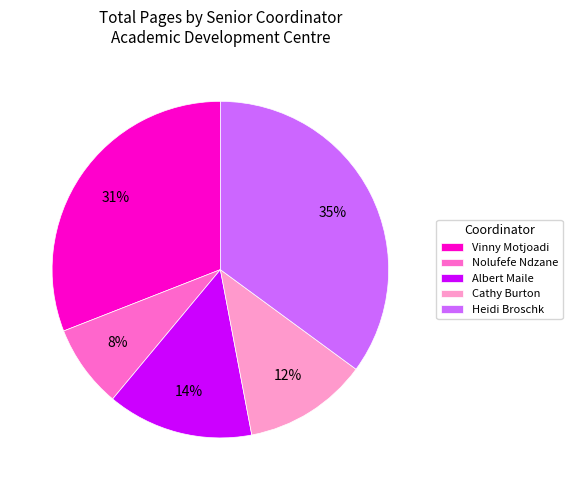

Is Albert Maile the majority of the pie?

No